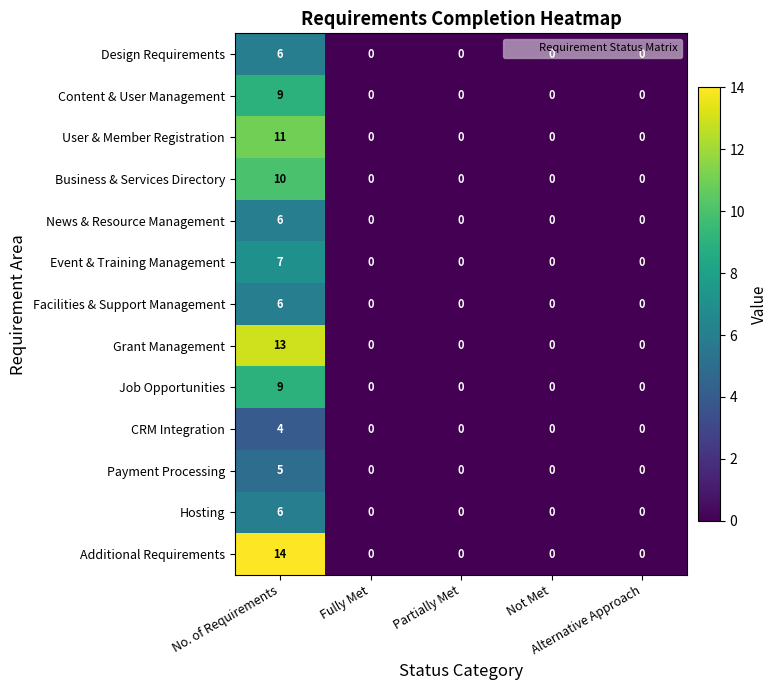

Which series has the widest spread of values?

Additional Requirements